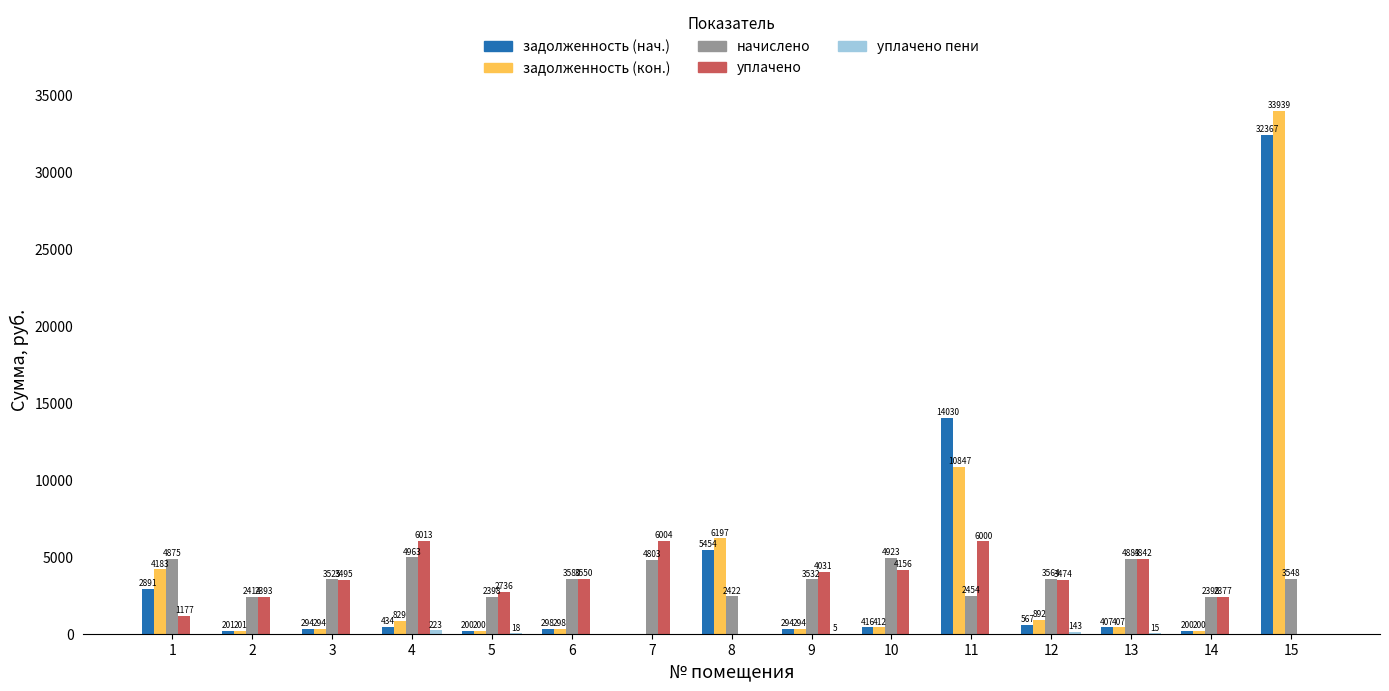

At which category is the sum across all series the highest?

15